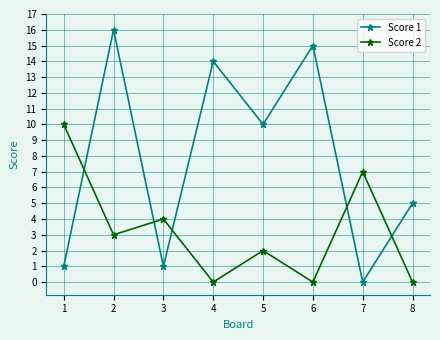

Reading right to left, what are all the values shown in this chart?

Score 1: 5	0	15	10	14	1	16	1
Score 2: 0	7	0	2	0	4	3	10